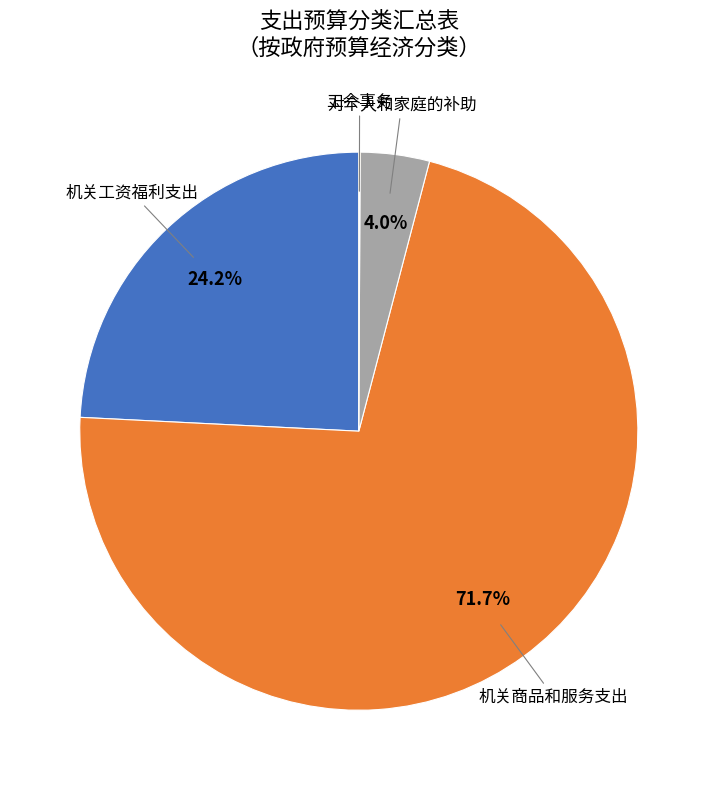

Is there any slice that represents more than half of the pie?

Yes